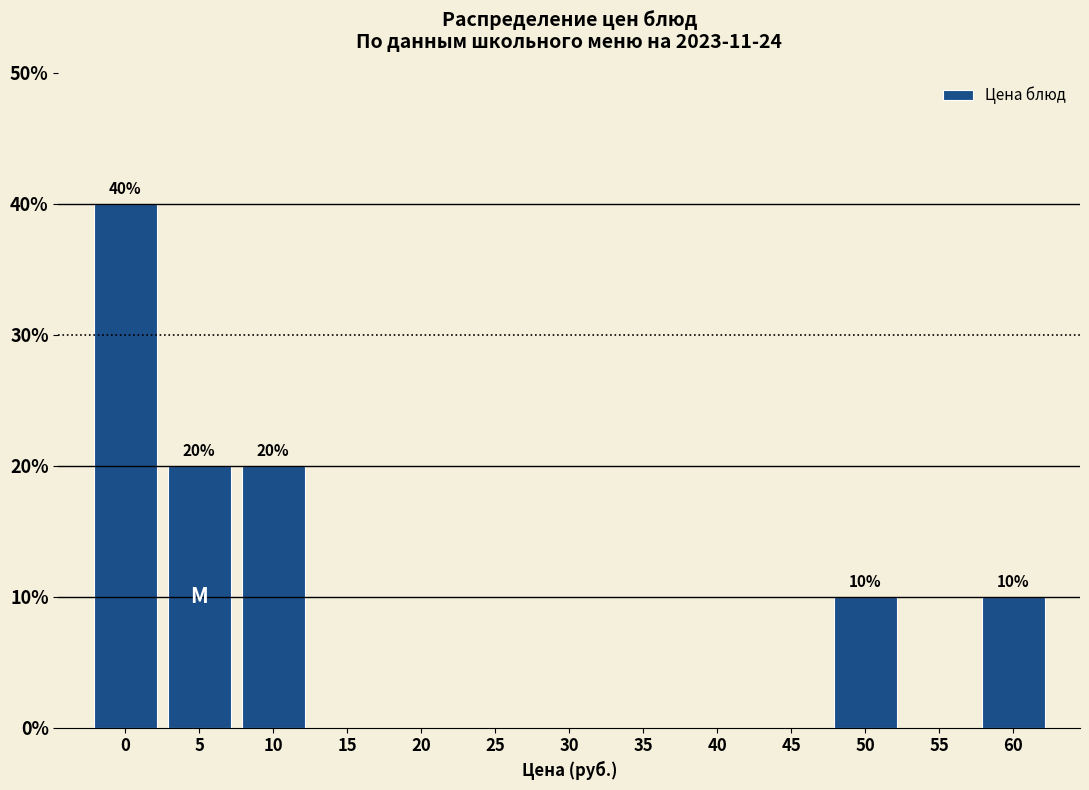

Reading right to left, extract all data points from this chart.

60=10	55=0	50=10	45=0	40=0	35=0	30=0	25=0	20=0	15=0	10=20	5=20	0=40